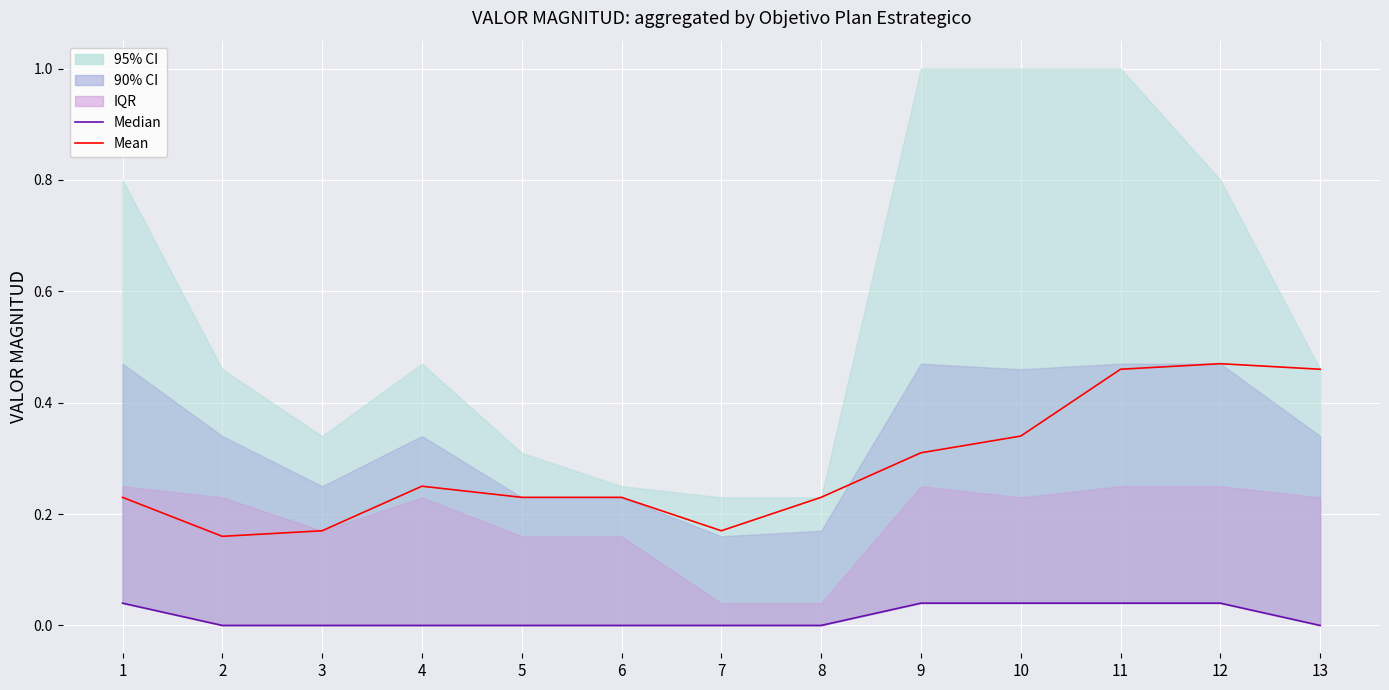

At which category is the sum across all series the highest?

12